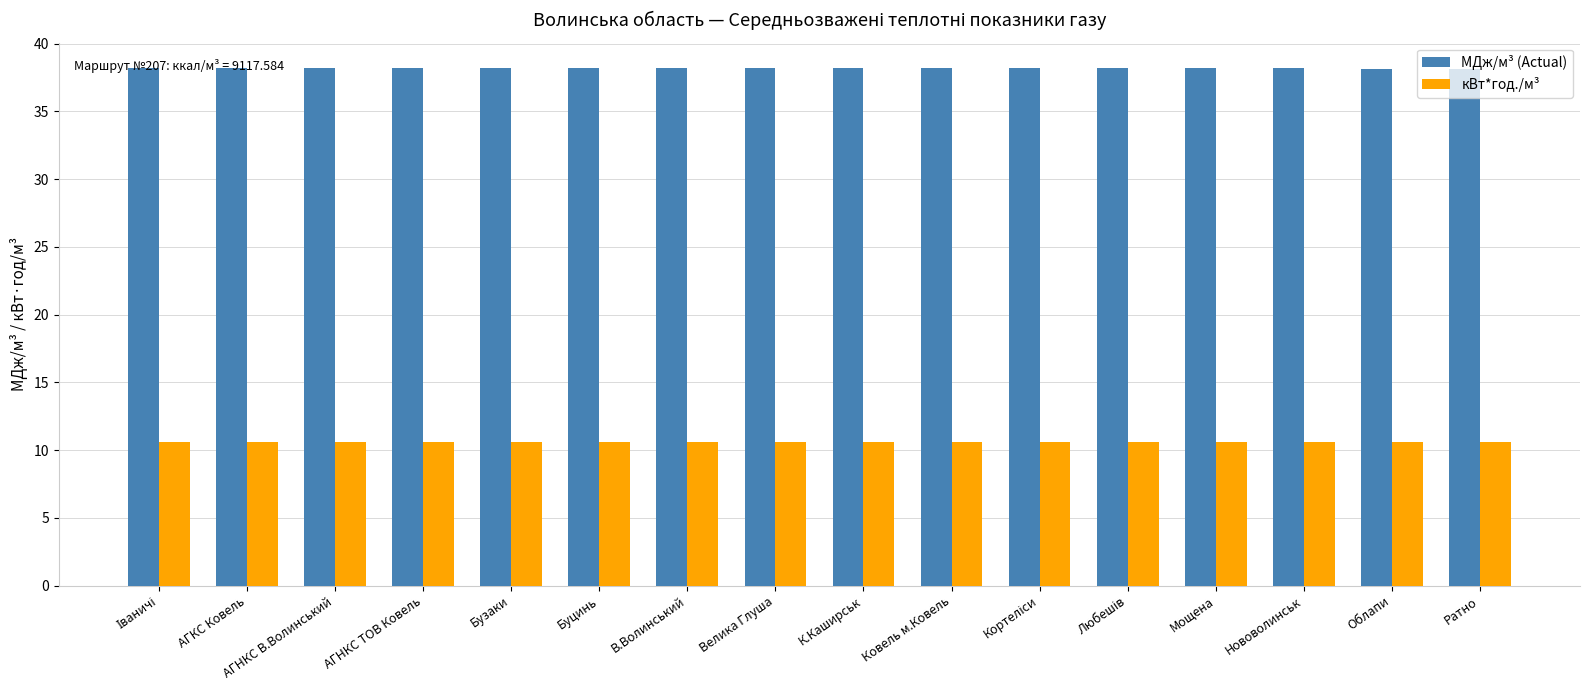

What is the lowest value of the кВт*год./м³ series?

10.6